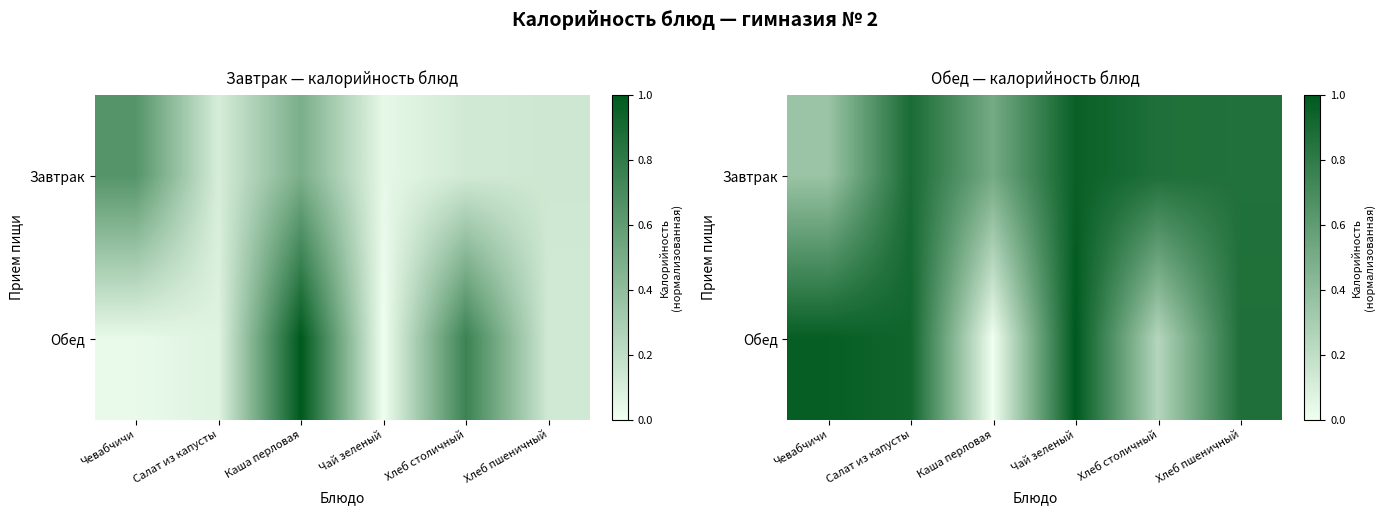

List the labels in order of Обед value, smallest first.

Каша перловая, Хлеб столичный, Хлеб пшеничный, Салат из капусты, Чевабчичи, Чай зеленый